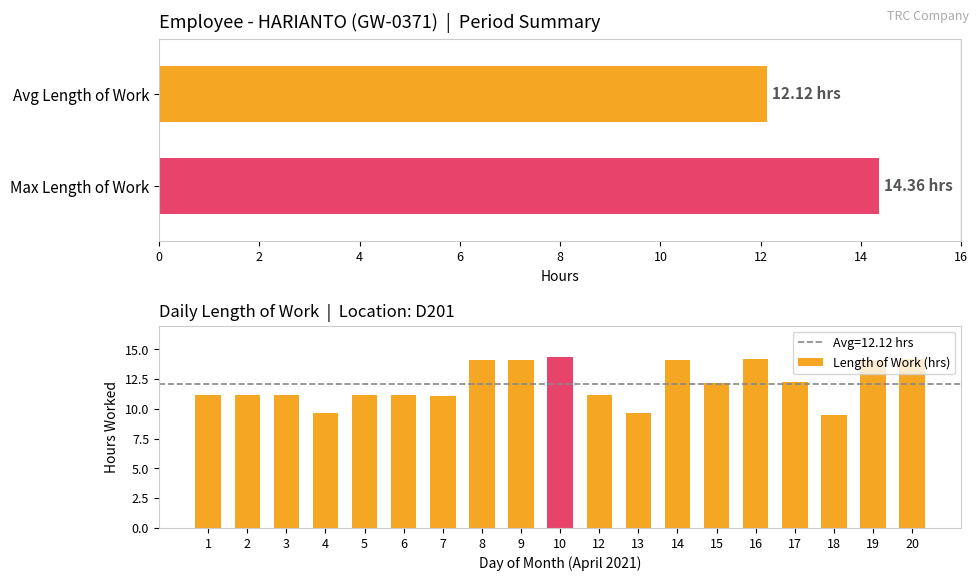

Are the bars grouped side by side (vs. stacked)?

No